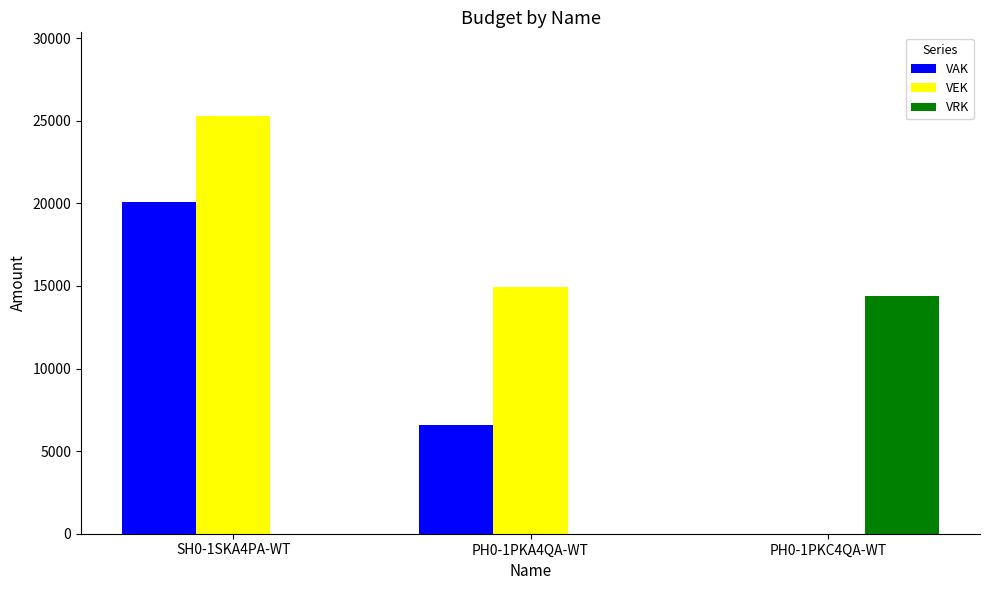

Is it true that VEK equals 15143 at PH0-1PKC4QA-WT?

False